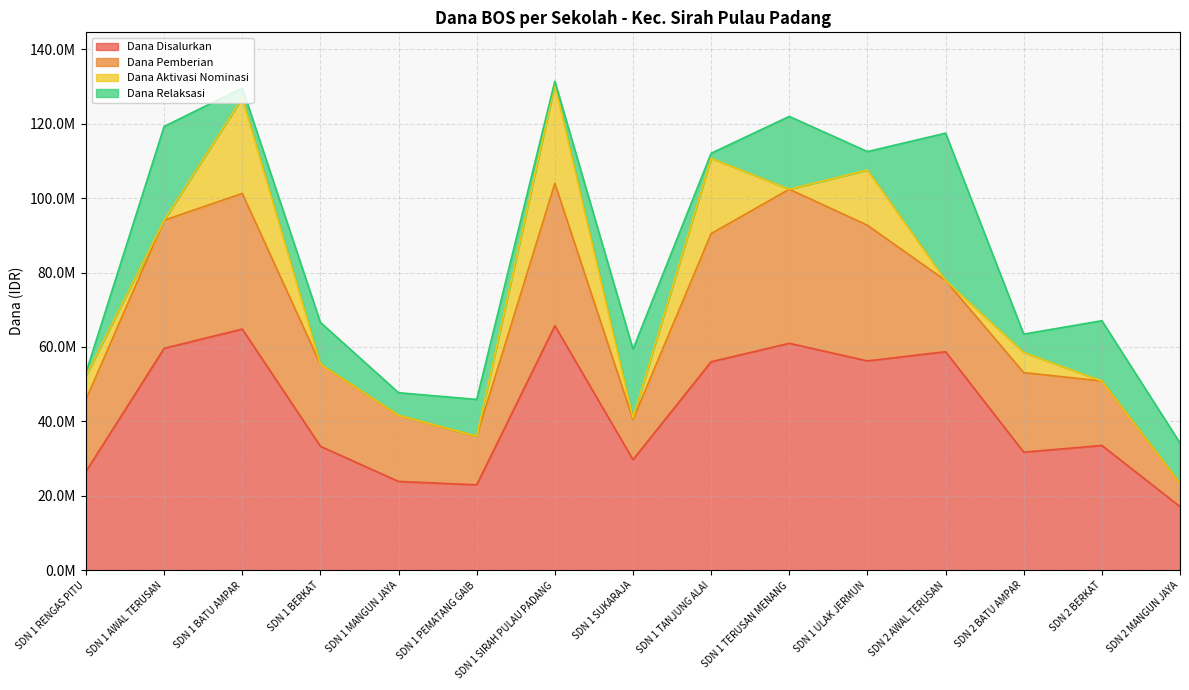

What is the highest value of the Dana Relaksasi series?

39600000